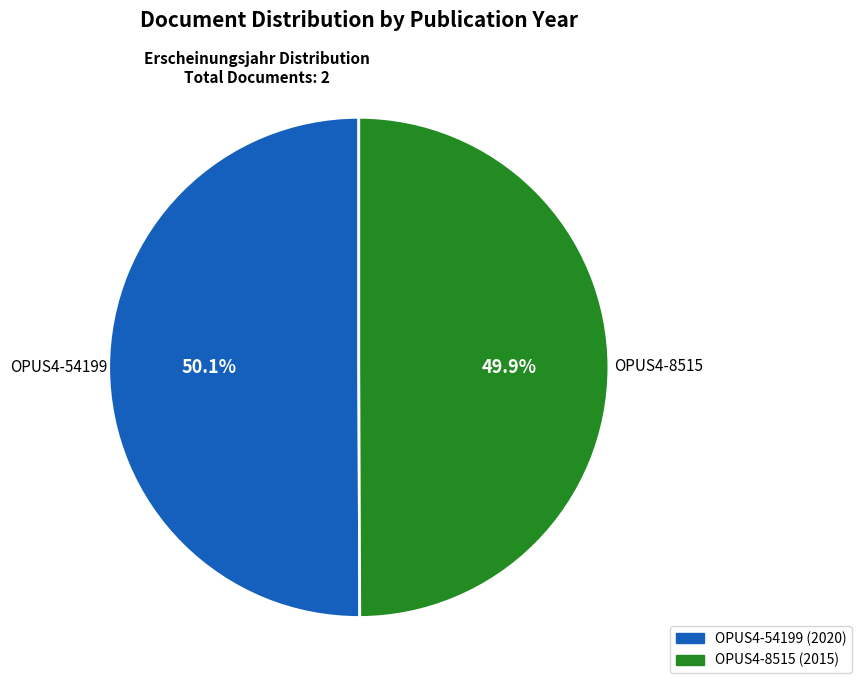

What is the ratio of the value at OPUS4-8515 to the value at OPUS4-54199?

1.0